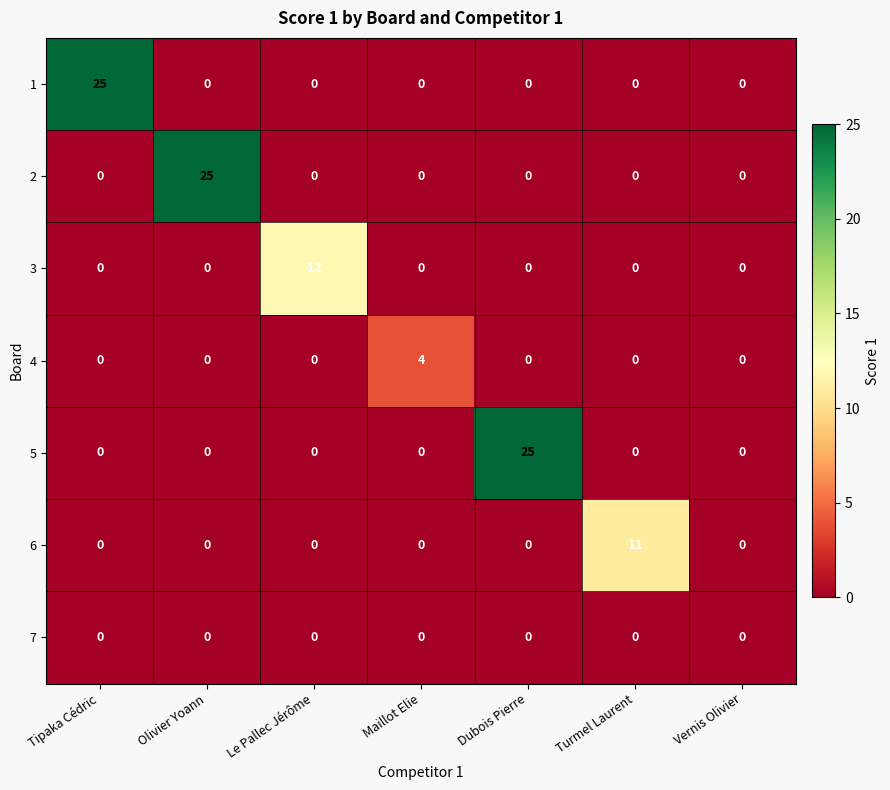

Which category has the highest value in the 3 series?

Le Pallec Jérôme